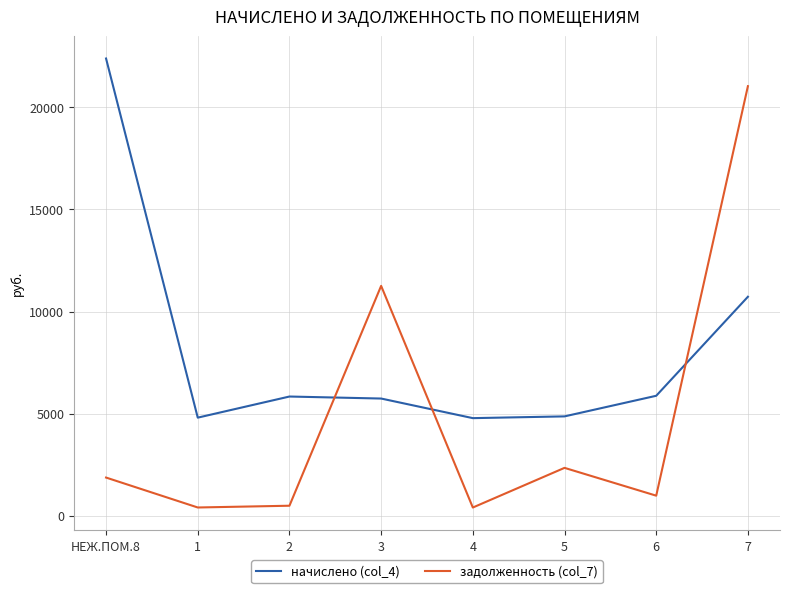

What are all the series names shown in the legend?

начислено (col_4), задолженность (col_7)